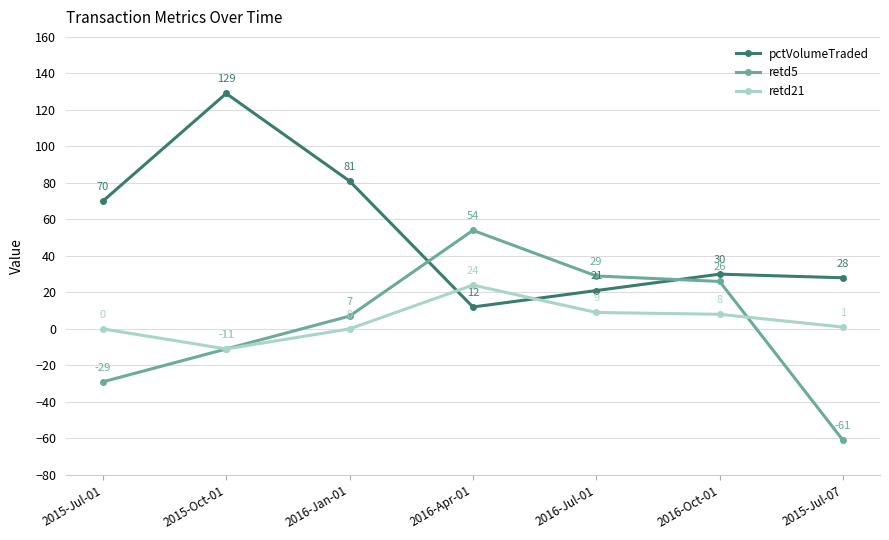

Reading left to right, list all the values displayed in this chart.

pctVolumeTraded: 2015-Jul-01=70	2015-Oct-01=129	2016-Jan-01=81	2016-Apr-01=12	2016-Jul-01=21	2016-Oct-01=30	2015-Jul-07=28
retd5: 2015-Jul-01=-29	2015-Oct-01=-11	2016-Jan-01=7	2016-Apr-01=54	2016-Jul-01=29	2016-Oct-01=26	2015-Jul-07=-61
retd21: 2015-Jul-01=0	2015-Oct-01=-11	2016-Jan-01=0	2016-Apr-01=24	2016-Jul-01=9	2016-Oct-01=8	2015-Jul-07=1